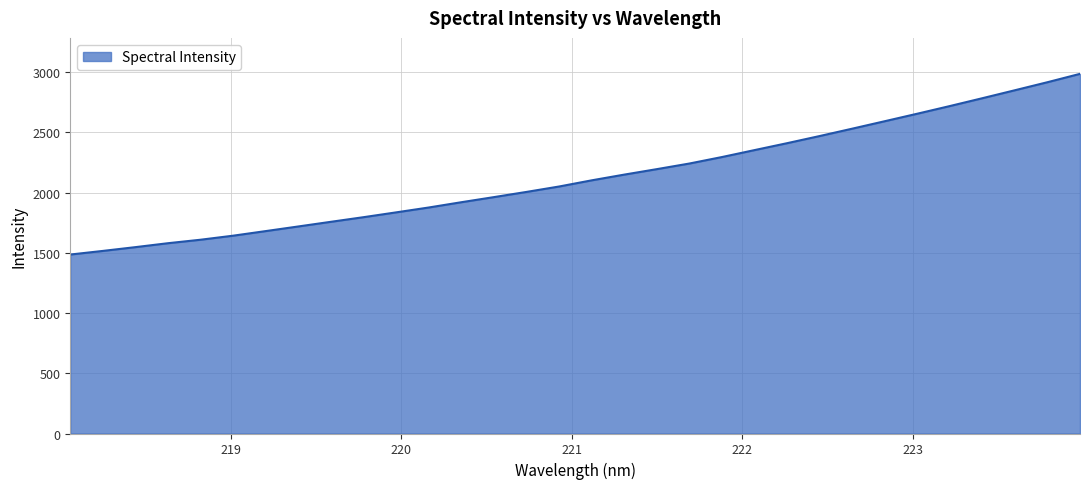

What is the maximum value shown in the chart?

2985.3